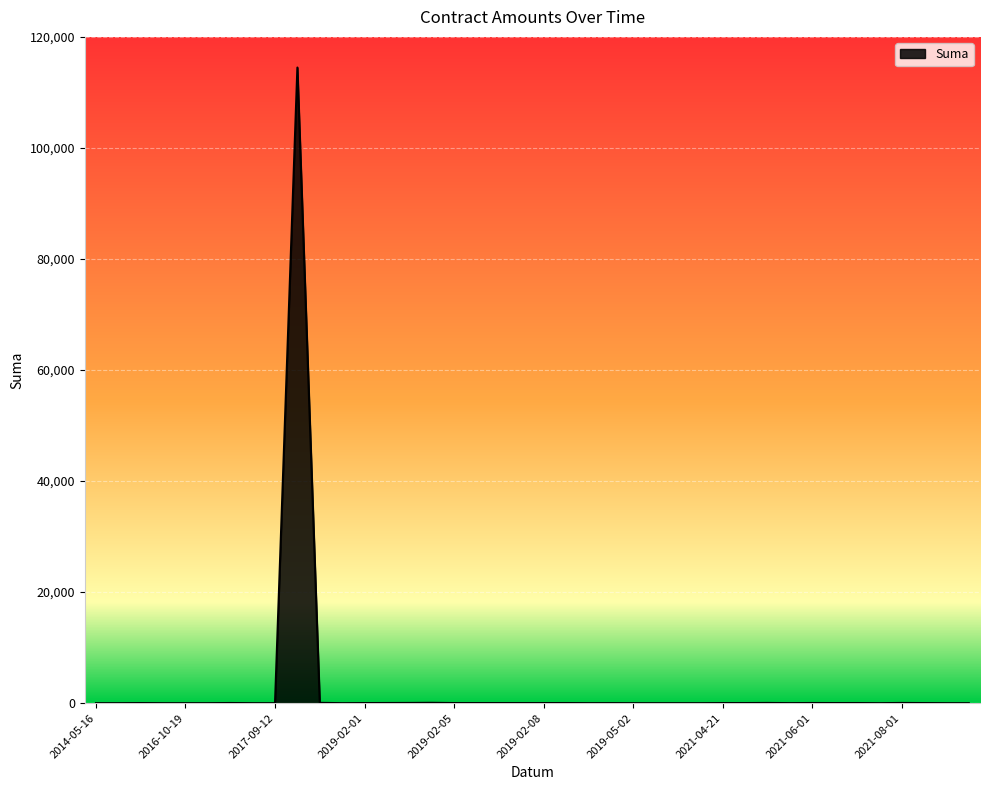

What is the greatest value displayed?

114479.8